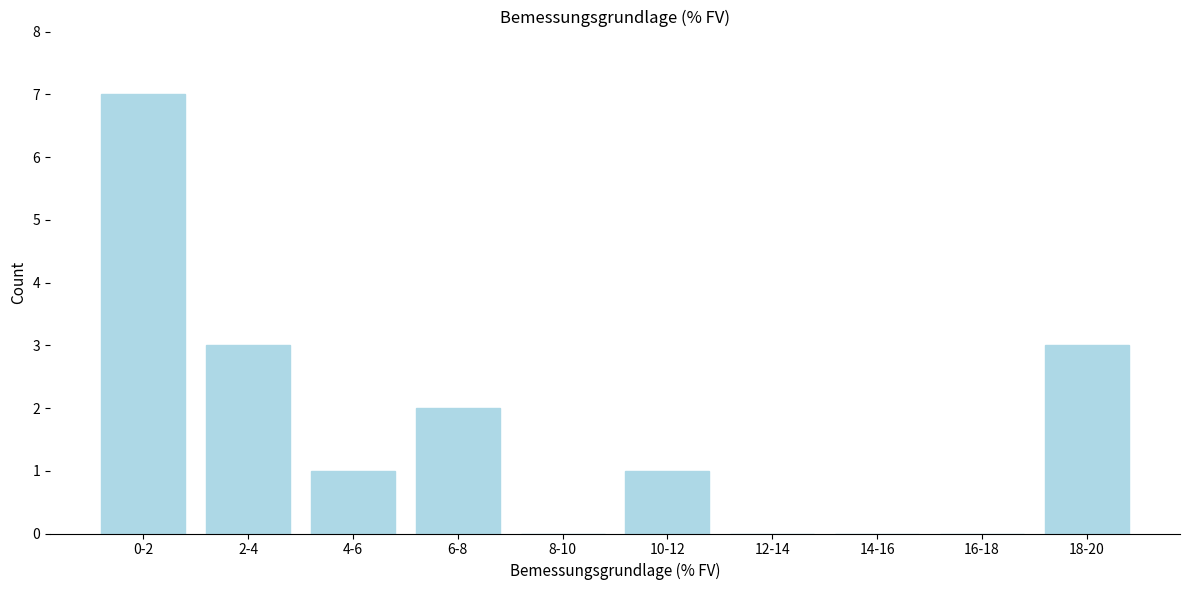

Reading left to right, list all the values displayed in this chart.

0-2=7	2-4=3	4-6=1	6-8=2	8-10=0	10-12=1	12-14=0	14-16=0	16-18=0	18-20=3